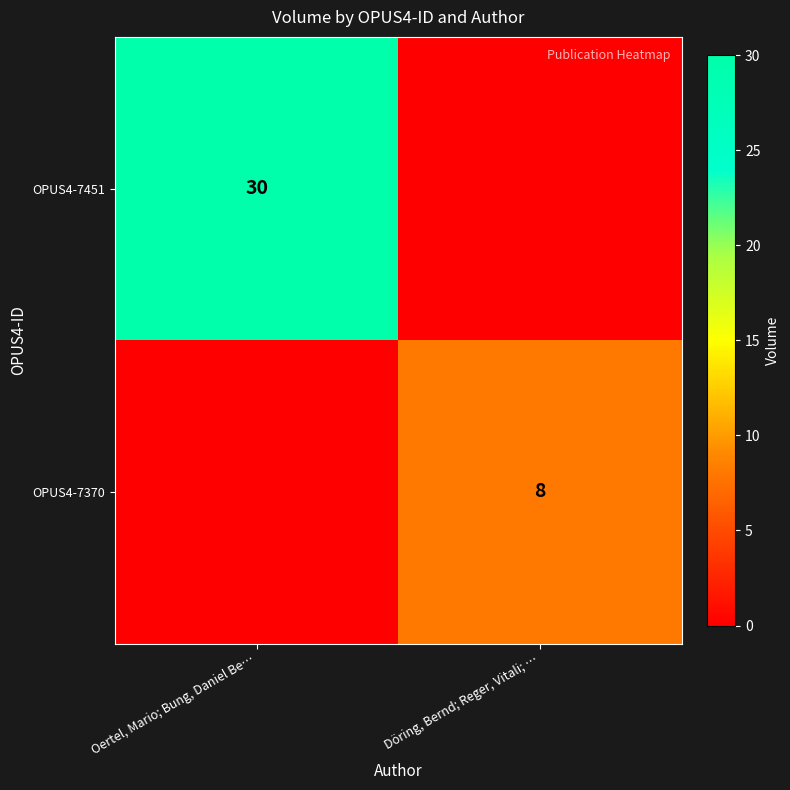

The OPUS4-7451 series shows 46 at Oertel, Mario; Bung, Daniel Be…. True or false?

False